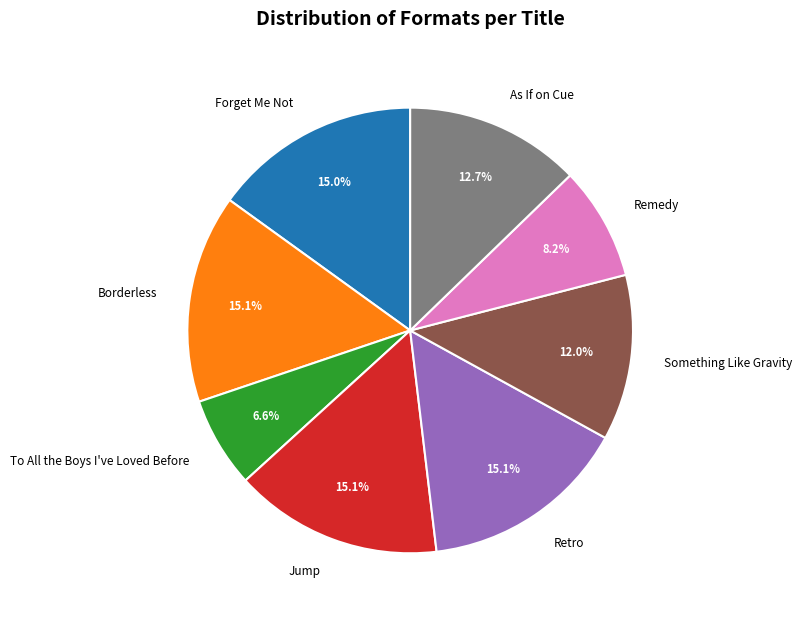

The Borderless slice represents 8% of the pie. True or false?

False